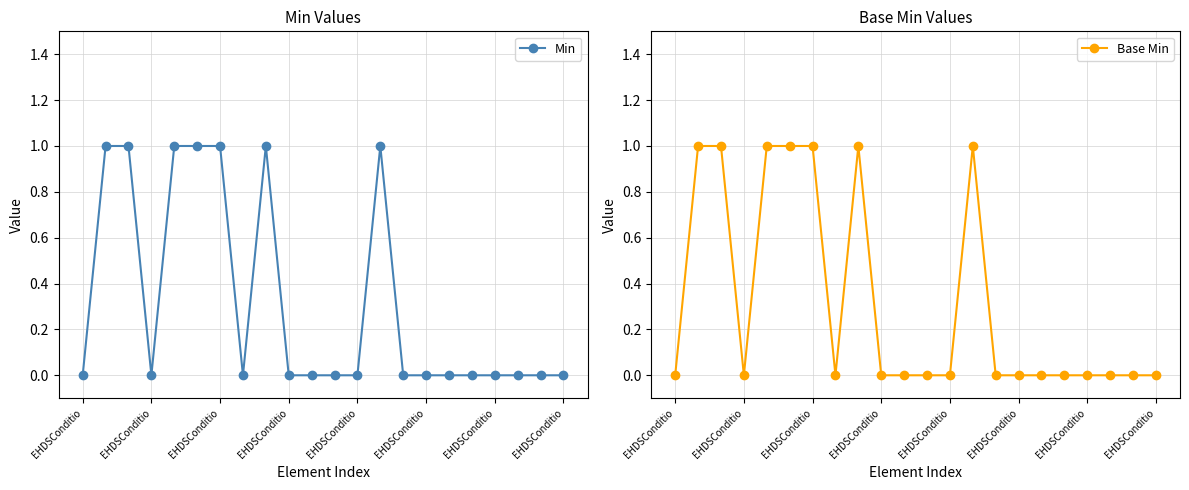

How many data points in Min are above 0?

7